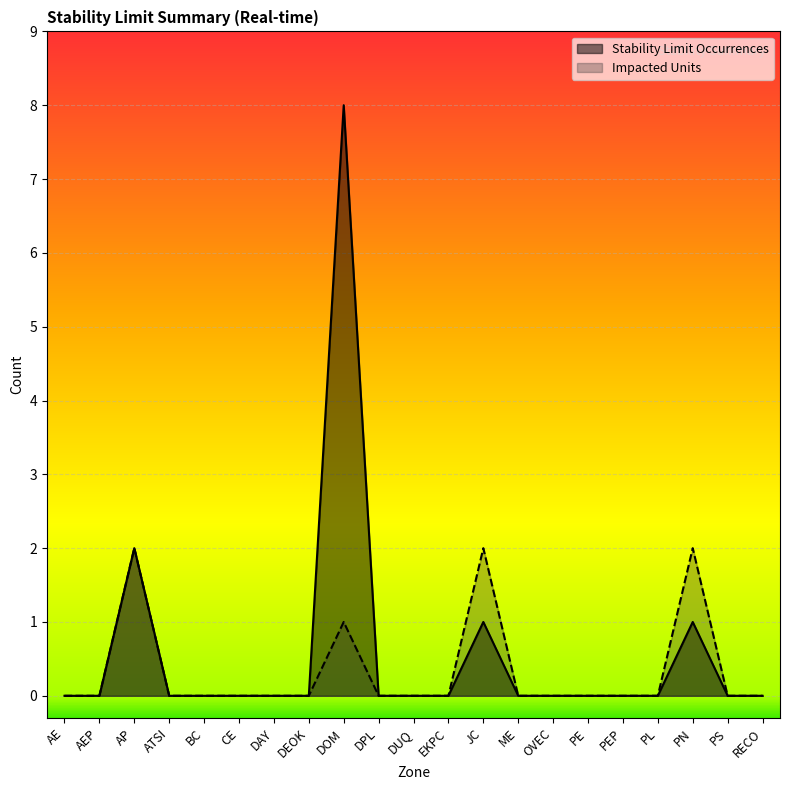

Is the value of Impacted Units at DEOK greater than the value of Stability Limit Occurrences at BC?

No